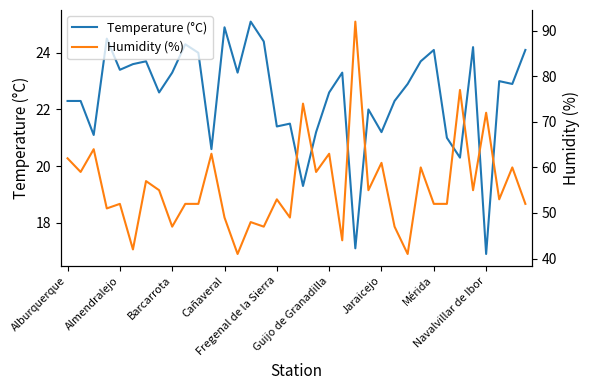

True or false: Humidity (%) and Temperature (°C) cross at least once.

False